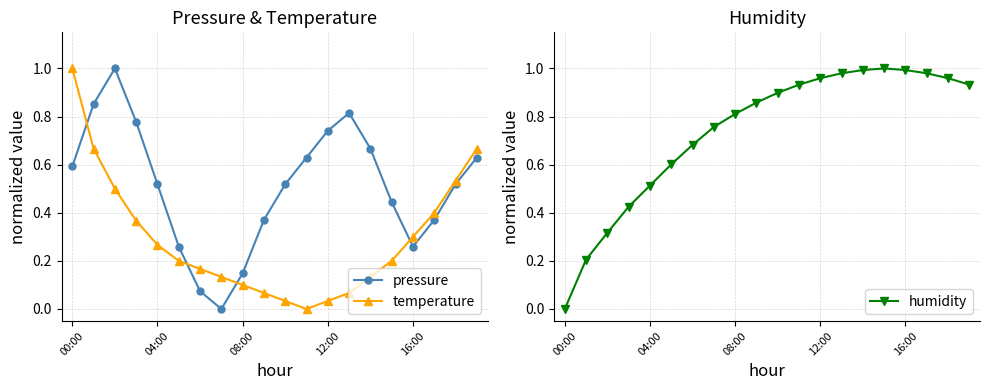

The value of pressure at 08:00 is 0.2. True or false?

False